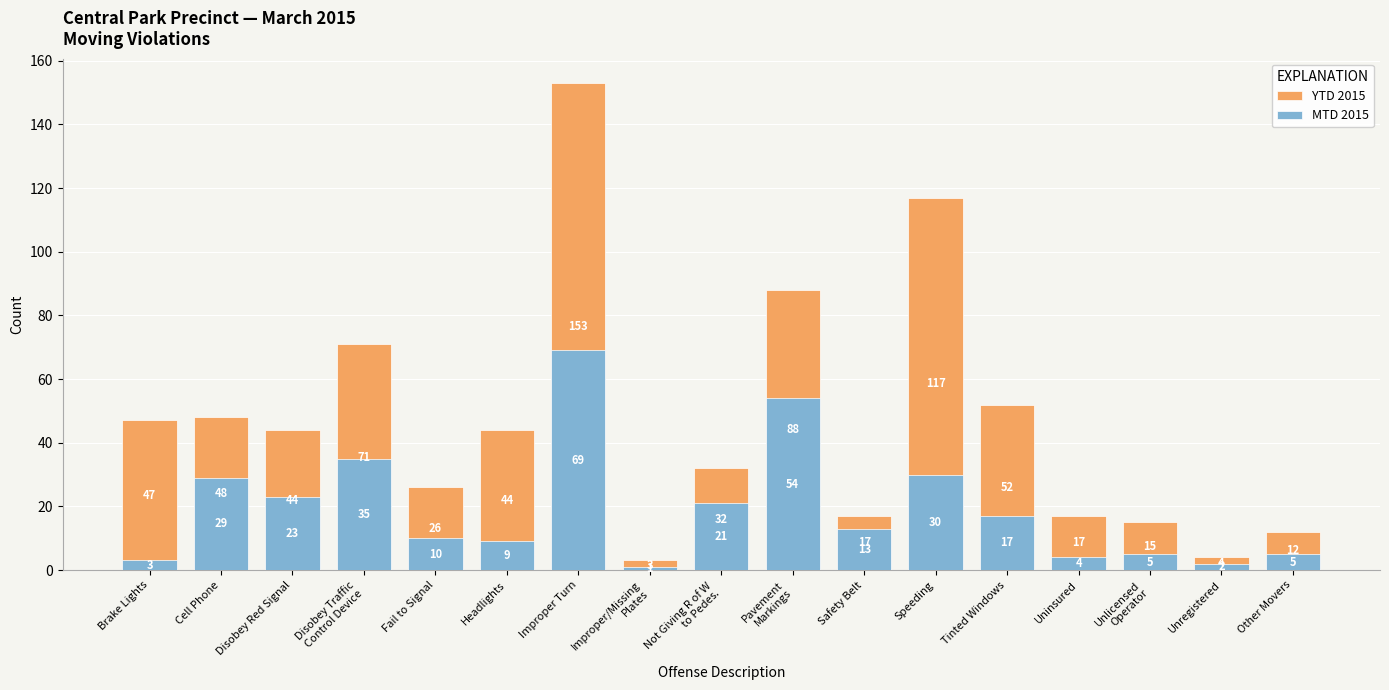

What is the sum of the YTD 2015 values at Fail to Signal and Not Giving R of W
to Pedes.?

58